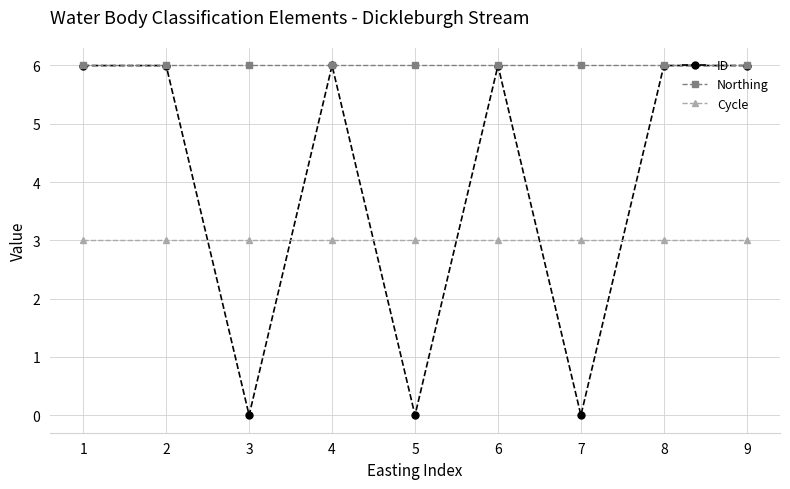

What is the difference between the highest and lowest values at 6?

3.0